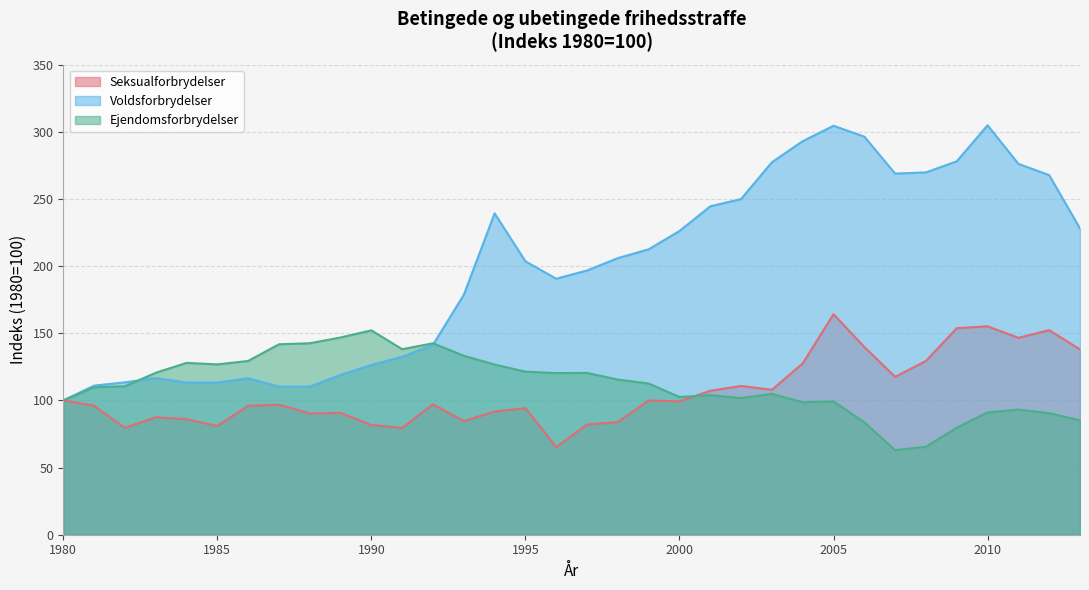

How many categories are shown in the chart?

34